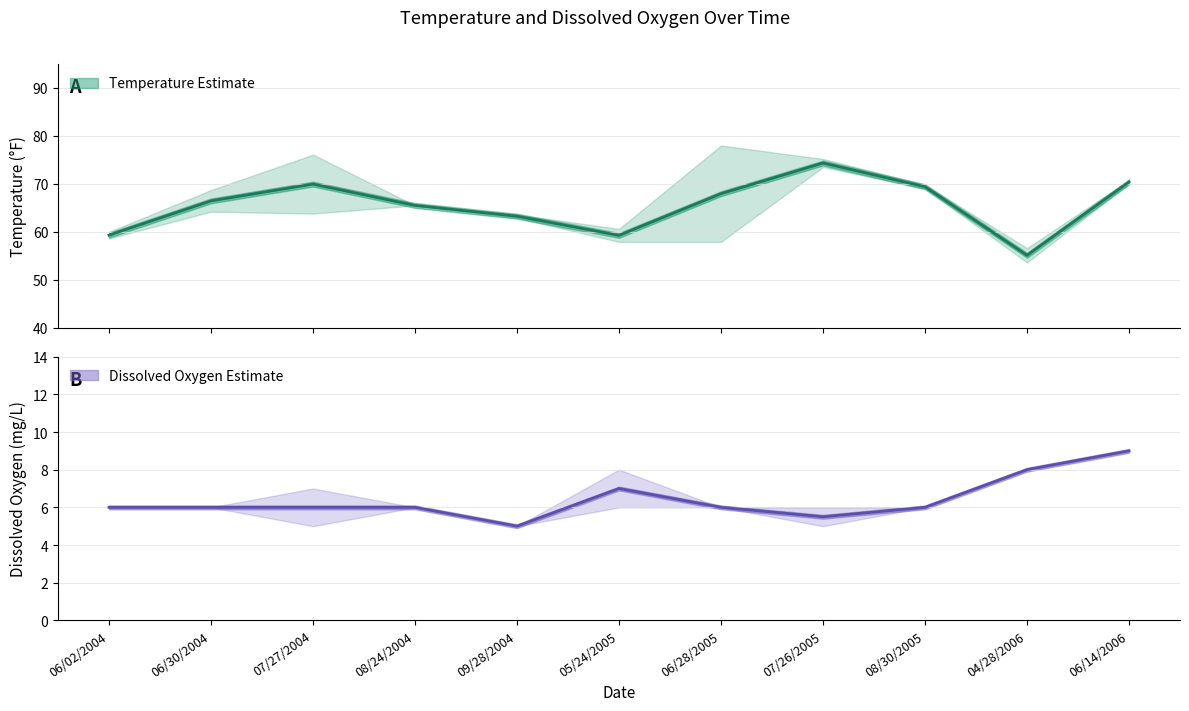

What is the value of the Dissox (mid) point at the 10th from the left?

8.0